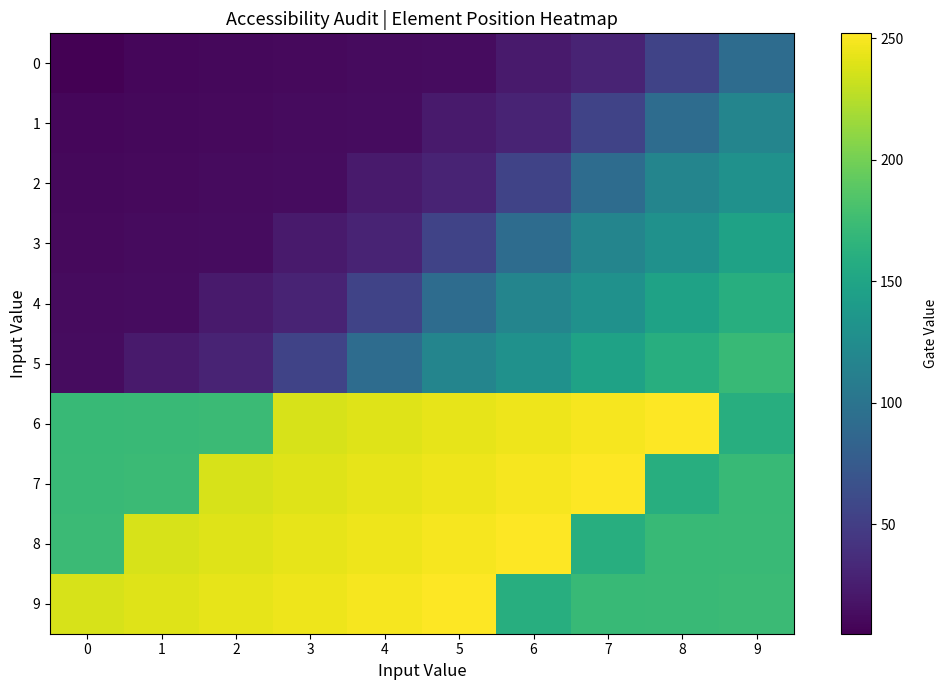

Rank the series at 4 from highest to lowest value.

9, 8, 7, 6, 5, 4, 3, 2, 1, 0